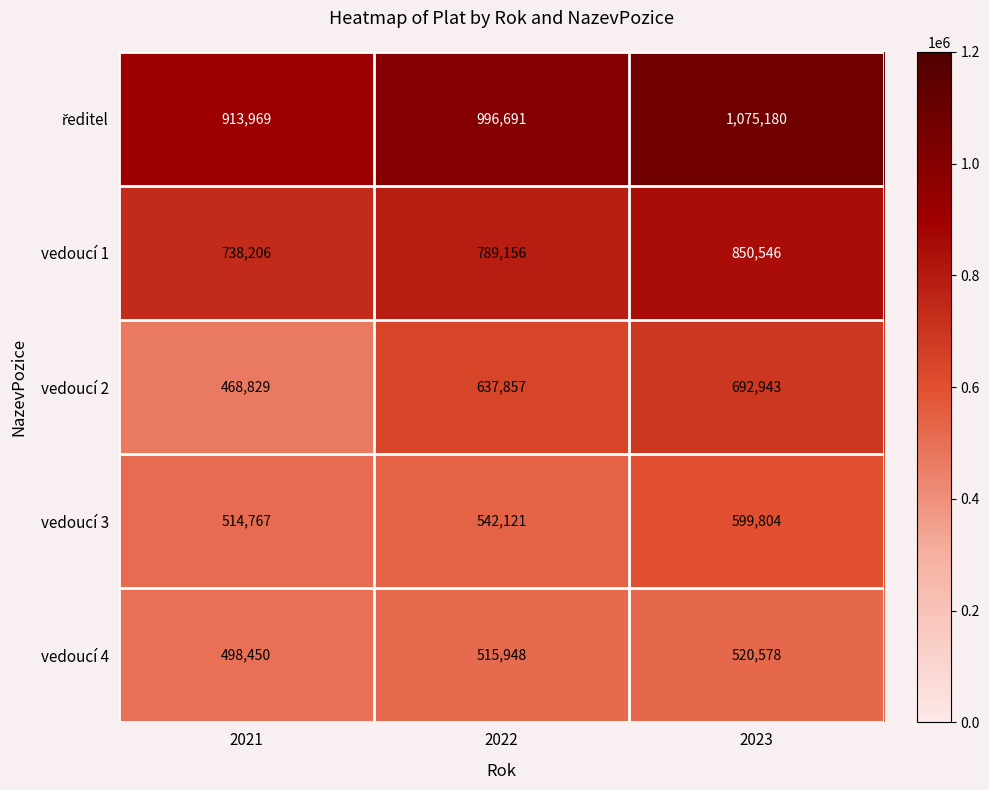

What is the difference between the highest and lowest values at 2023?

554602